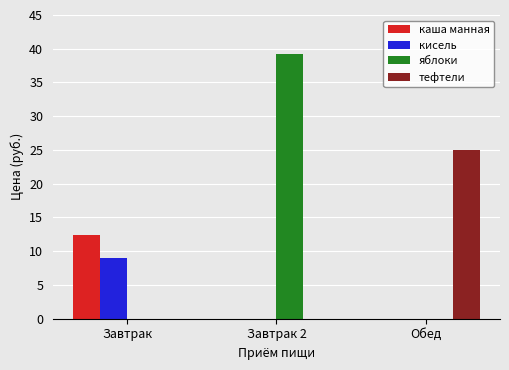

What is the total value across all series at Завтрак?

21.4